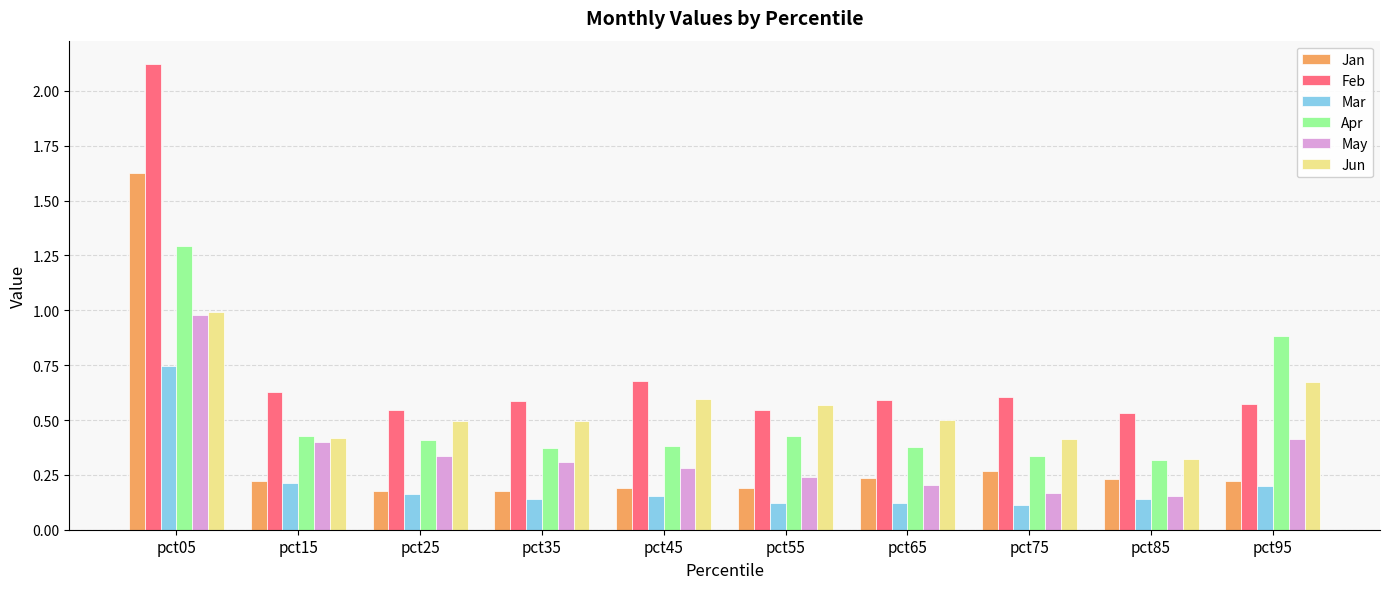

What is the sum of all Jun values?

5.5